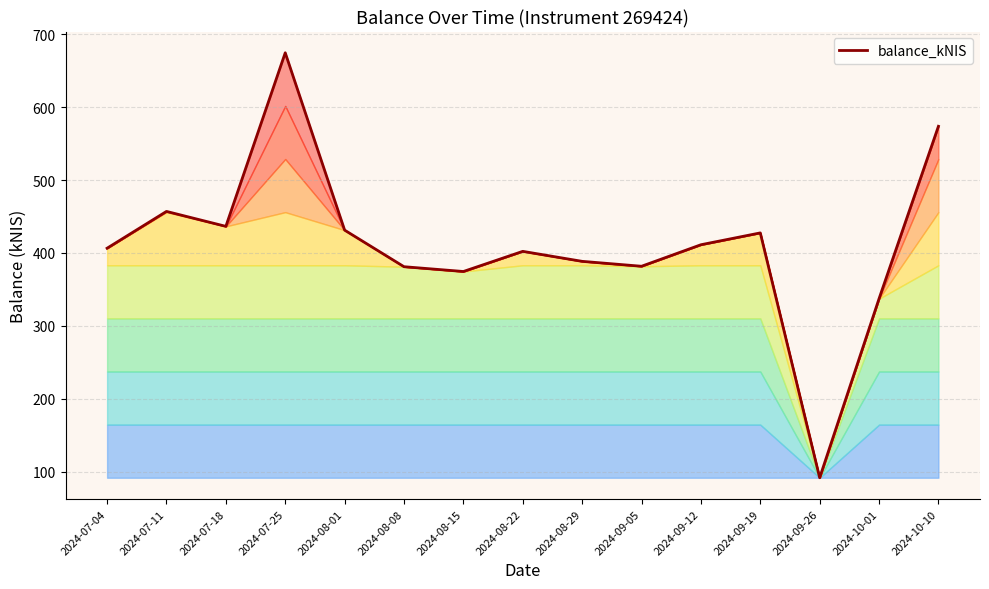

What position from the right is 2024-10-01?

2